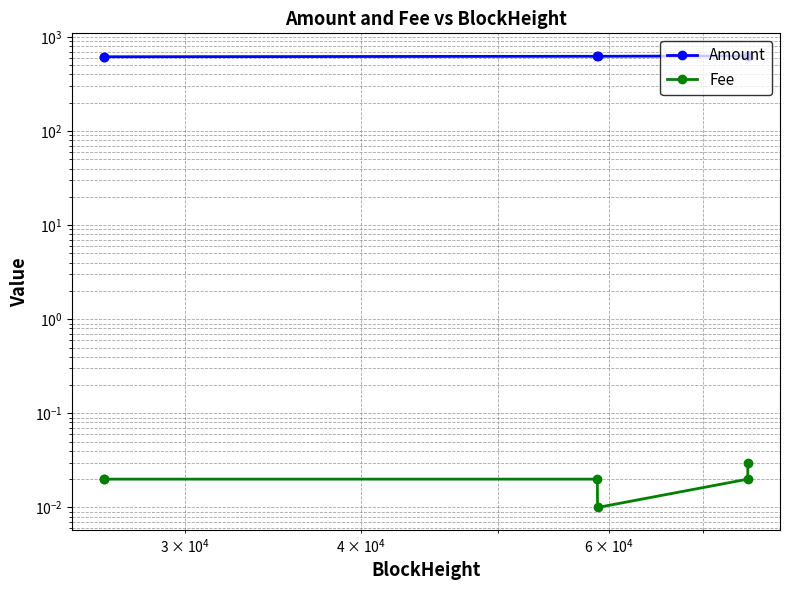

True or false: Amount and Fee cross at least once.

False